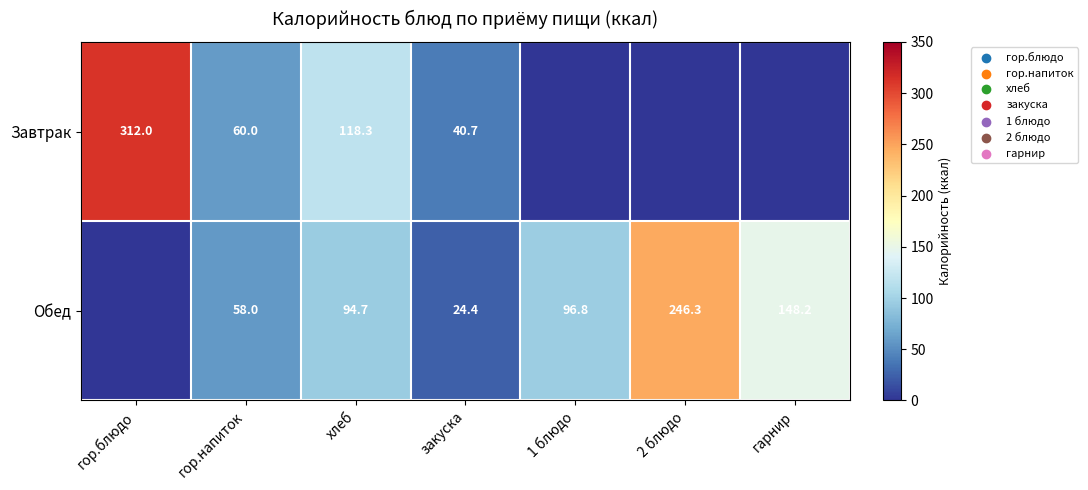

At хлеб, list the series in order from smallest to largest.

Обед, Завтрак